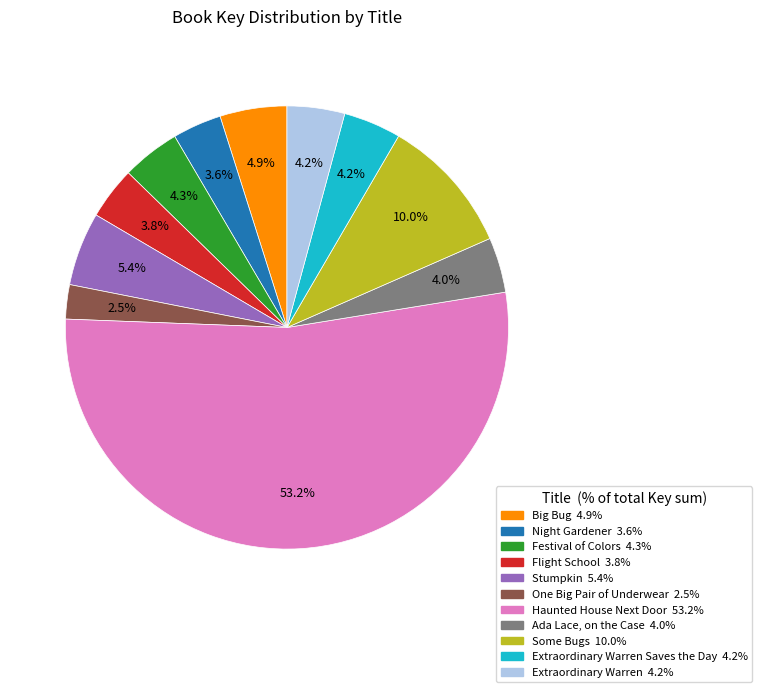

Is there any slice that represents more than half of the pie?

Yes